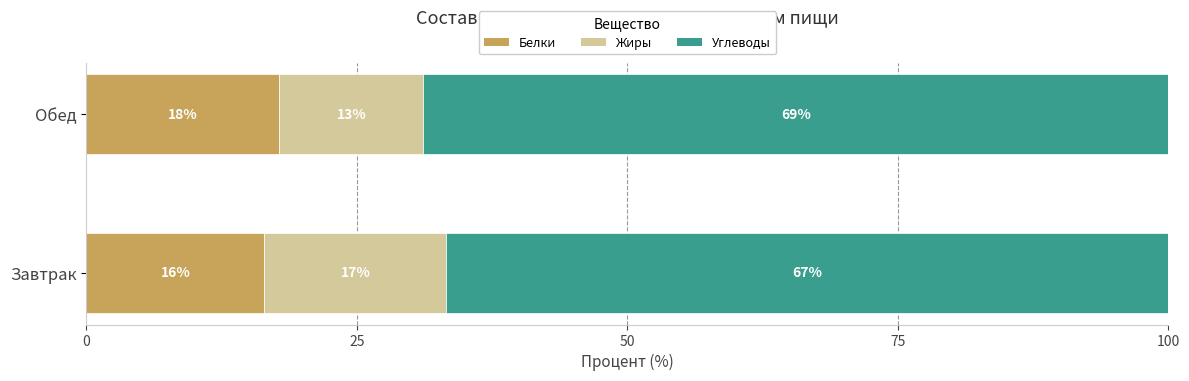

What is the lowest value of the Белки series?

16.5